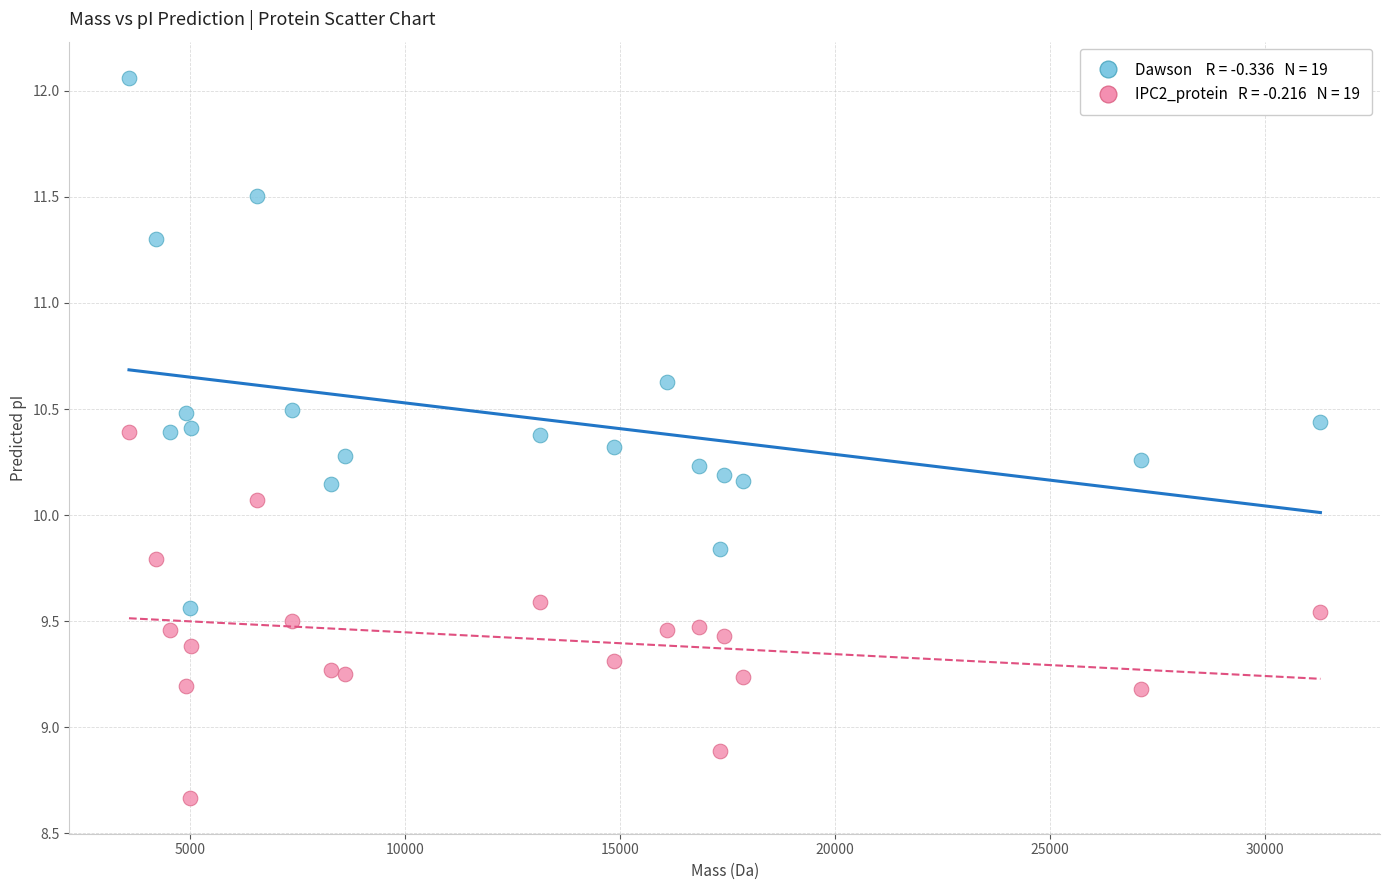

Across all data points, what is the range of Y values (max minus min)?

3.4